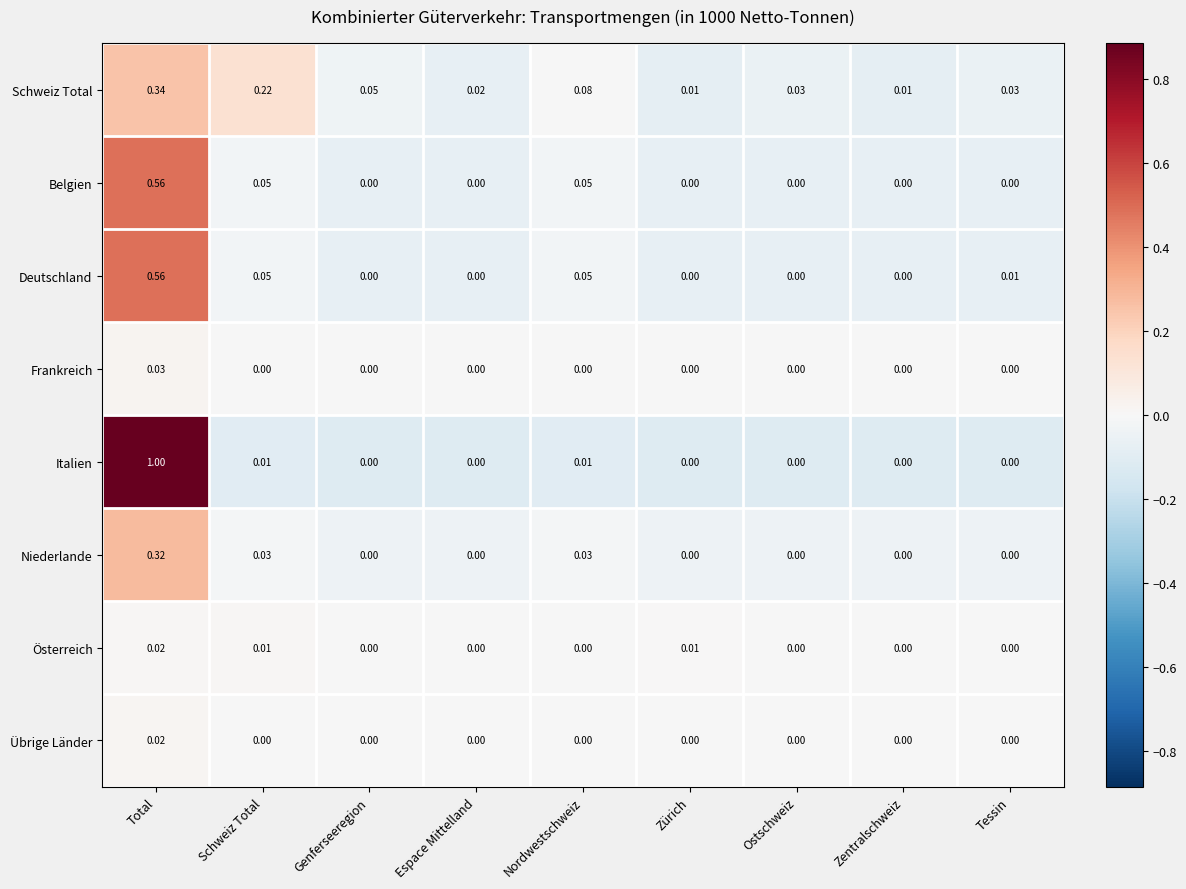

What is the maximum value shown in the chart?

1.0